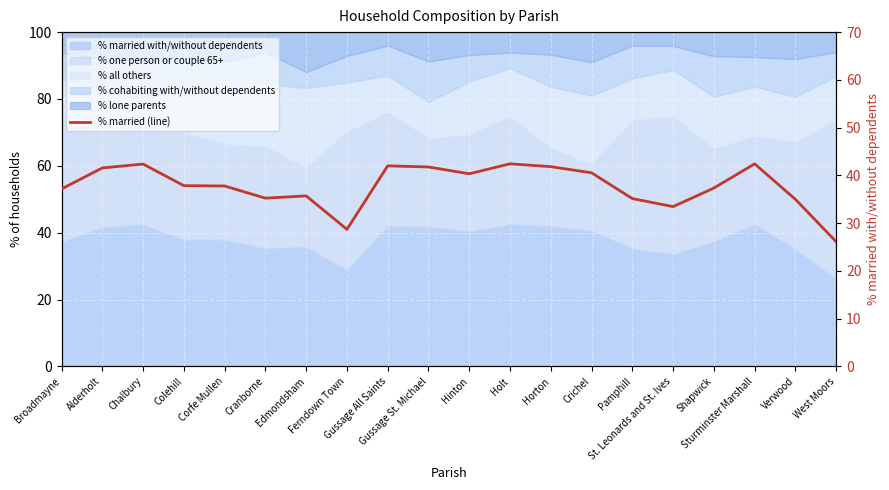

Where does the data first go above 37?

Broadmayne